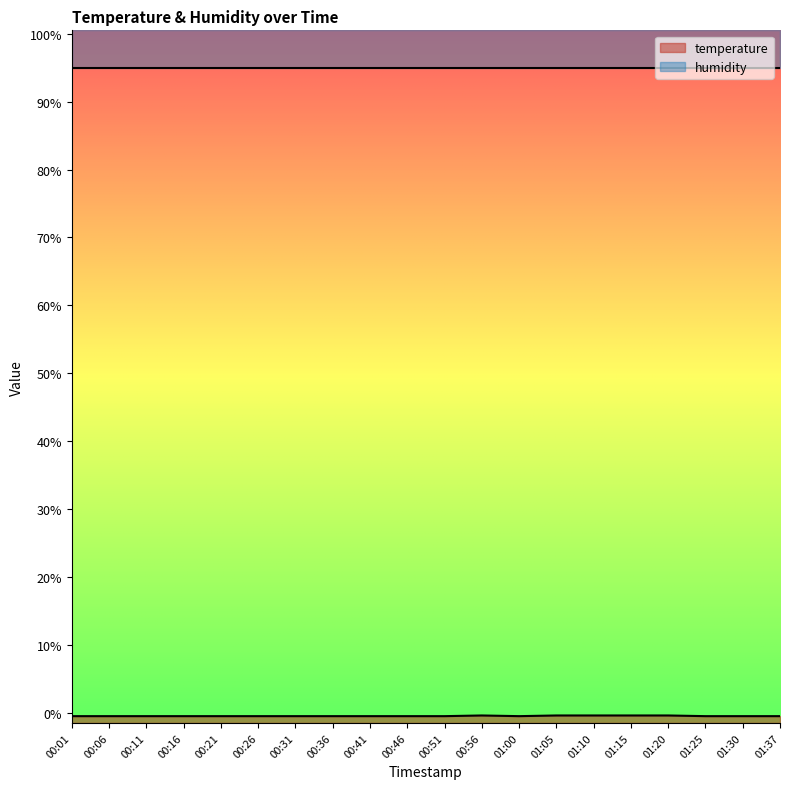

What is the label of the 16th point from the right?

00:21